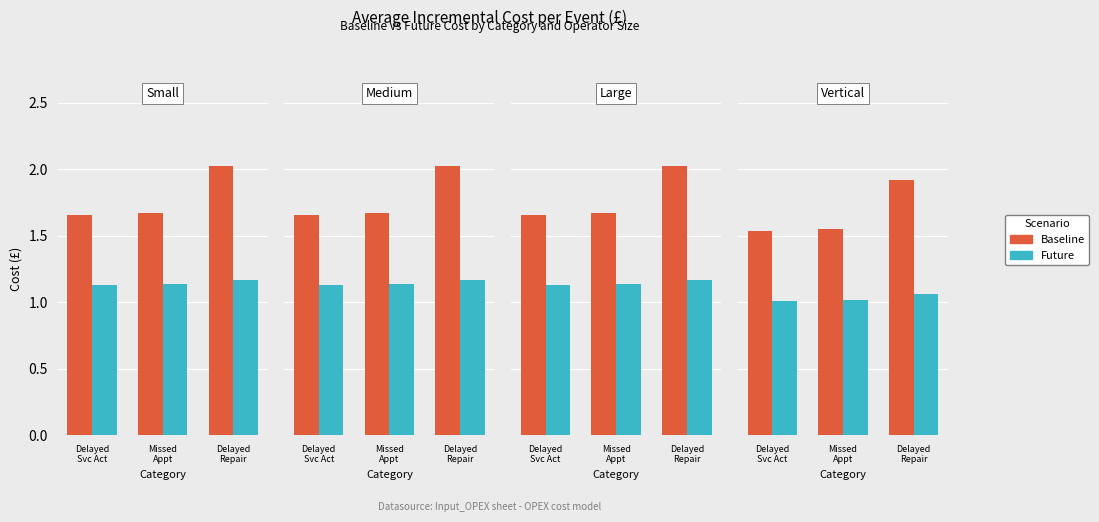

What is the value of the Baseline bar at the 2nd from the left?

1.6